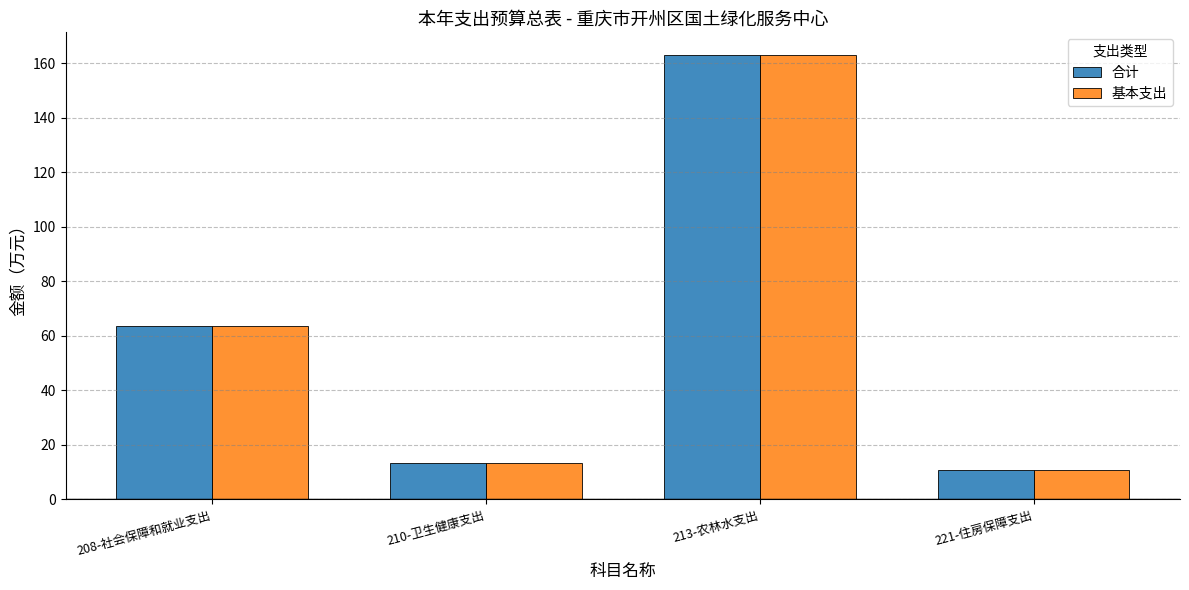

What are all the series names shown in the legend?

合计, 基本支出